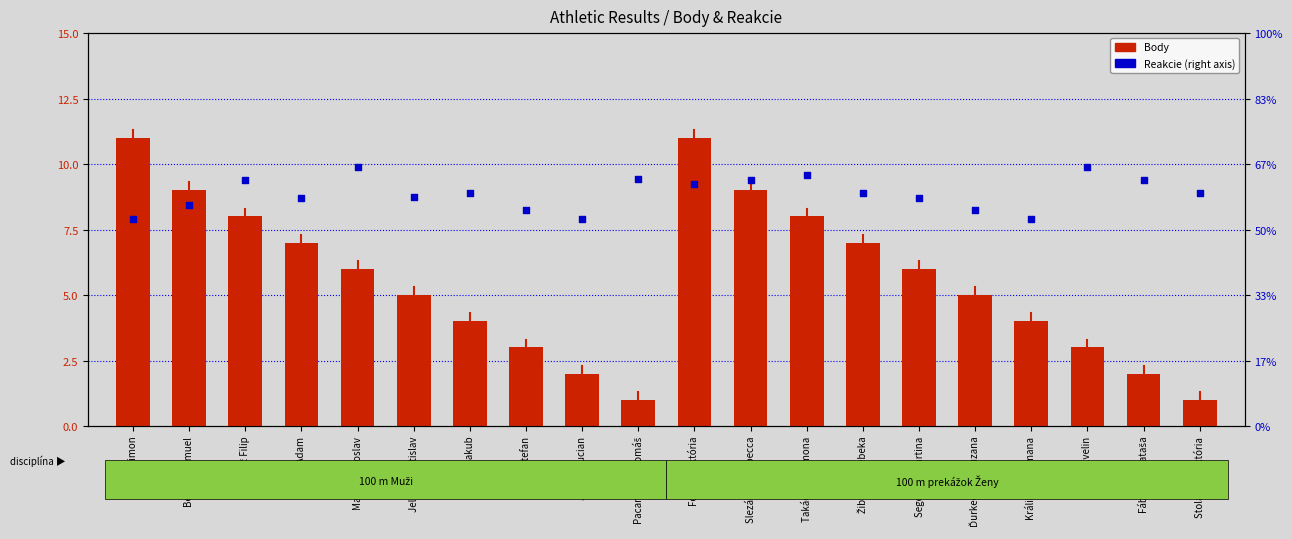

What is the total value across all series at Igaz Adam?

7.2